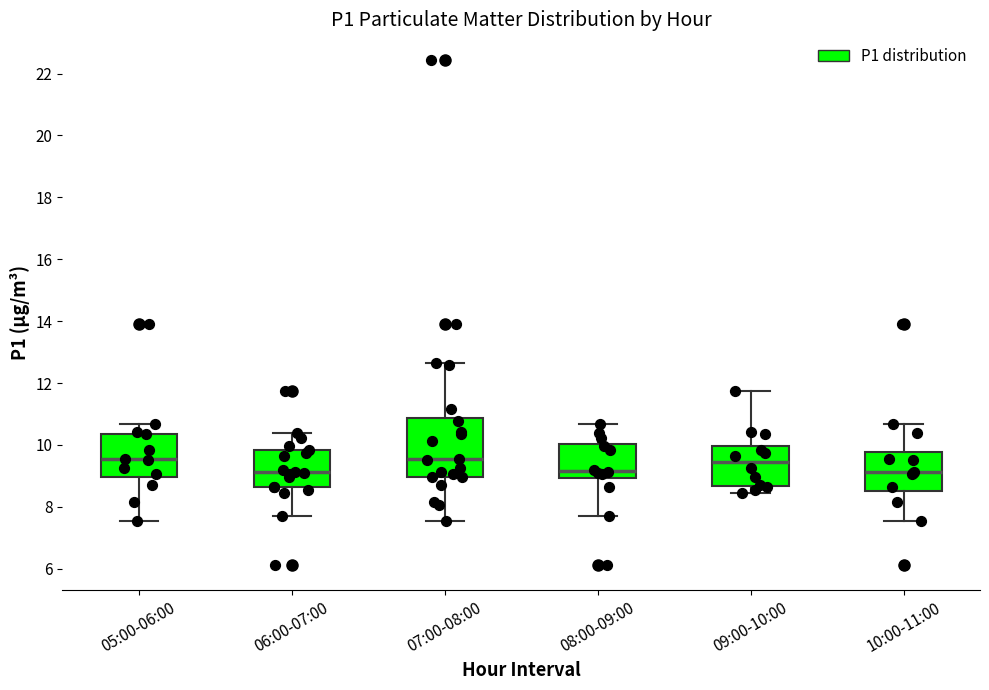

Reading left to right, transcribe this box plot: for each box, give where its median line is, the range the box spans, and where its two whiskers end, as read against the y-axis. The values are not printed on the chart, so give them approximately, as read against the axis.

05:00-06:00: median 9.6, box 9.0 to 10.4, whiskers 7.6 to 10.6
06:00-07:00: median 9.2, box 8.6 to 9.8, whiskers 7.8 to 10.4
07:00-08:00: median 9.6, box 9.0 to 10.8, whiskers 7.6 to 12.6
08:00-09:00: median 9.2, box 9.0 to 10.0, whiskers 7.8 to 10.6
09:00-10:00: median 9.4, box 8.6 to 10.0, whiskers 8.4 to 11.8
10:00-11:00: median 9.2, box 8.6 to 9.8, whiskers 7.6 to 10.6